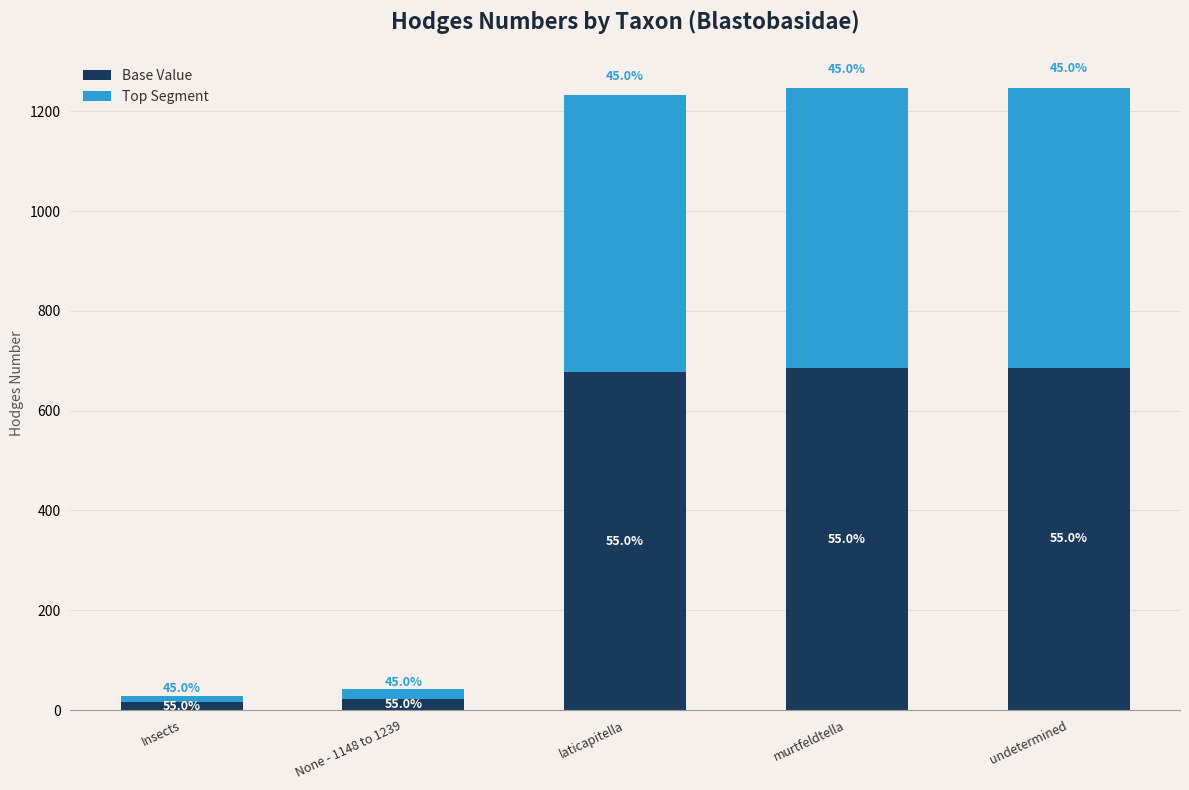

Which series has the widest spread of values?

Base Value